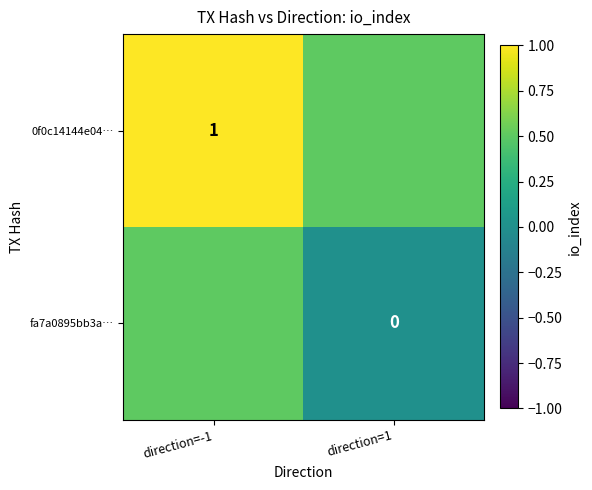

Is it true that 0f0c14144e04… equals 1.0 at direction=-1?

True